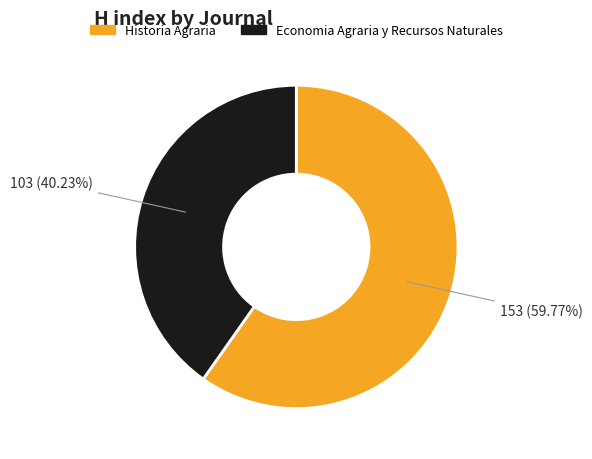

To the nearest percent, what is the average slice percentage?

50%